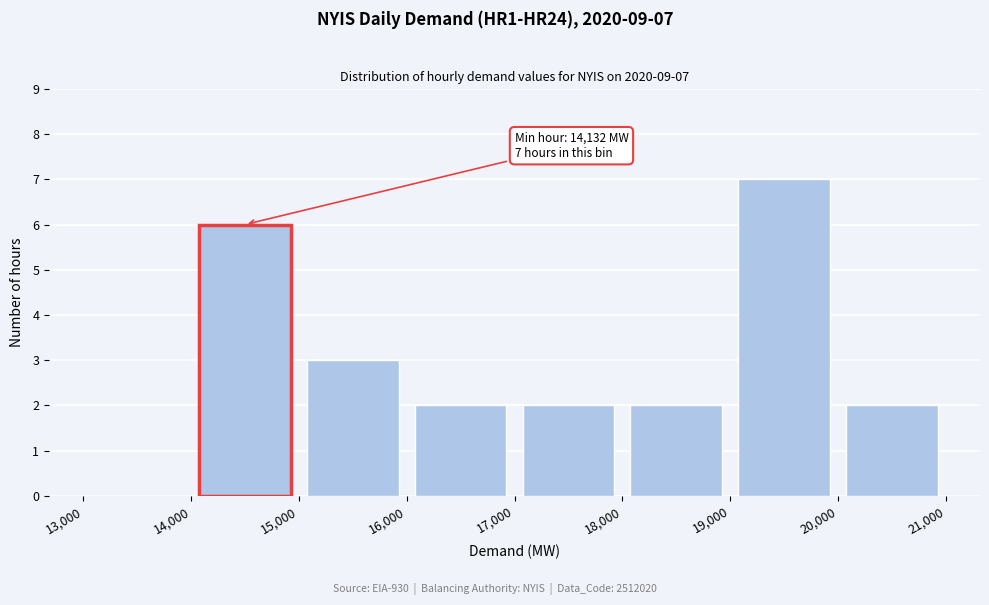

Over which range of the x-axis is the bar tallest?

19,000 to 20,000